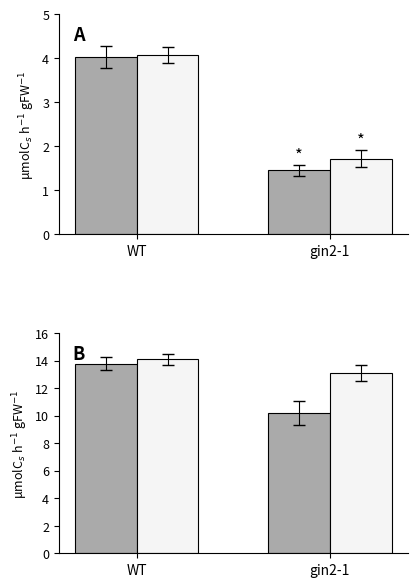

At gin2-1, list the series in order from smallest to largest.

up, down